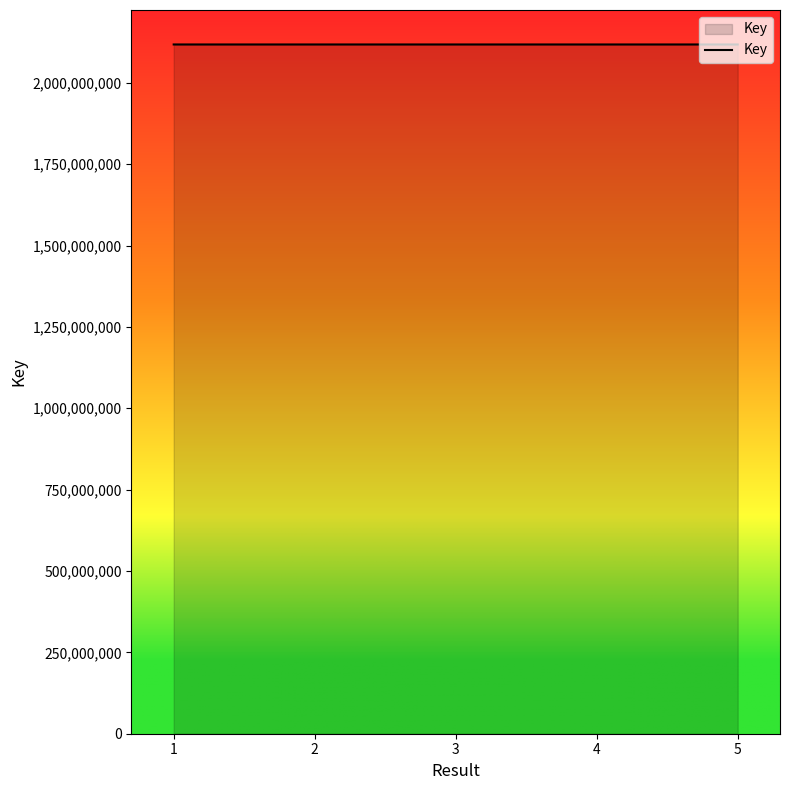

How many values are below 2117893302?

2